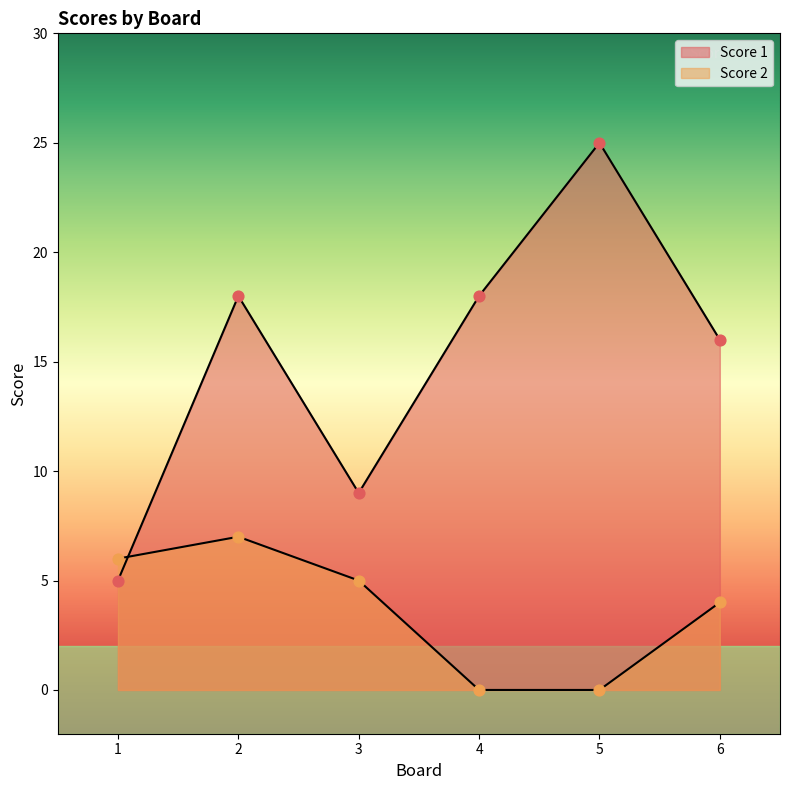

What is the total value across all series at 2?

25